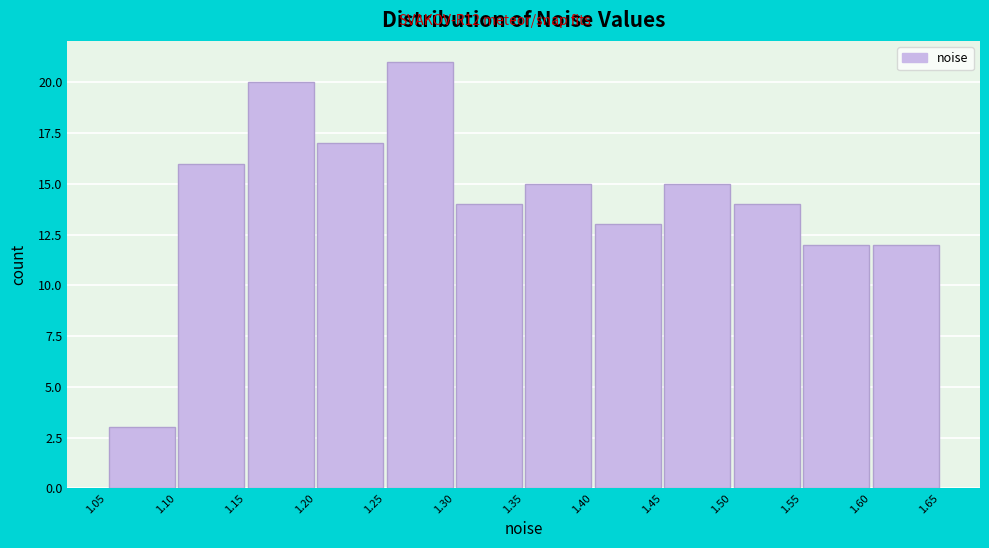

Which range on the x-axis has the tallest bar?

1.25 to 1.30